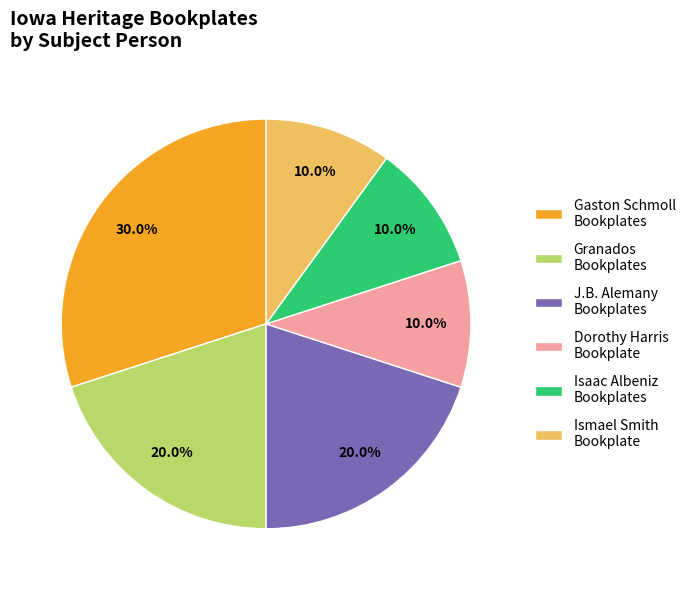

Approximately how many times larger is the value at Dorothy Harris Bookplate compared to J.B. Alemany Bookplates?

0.5